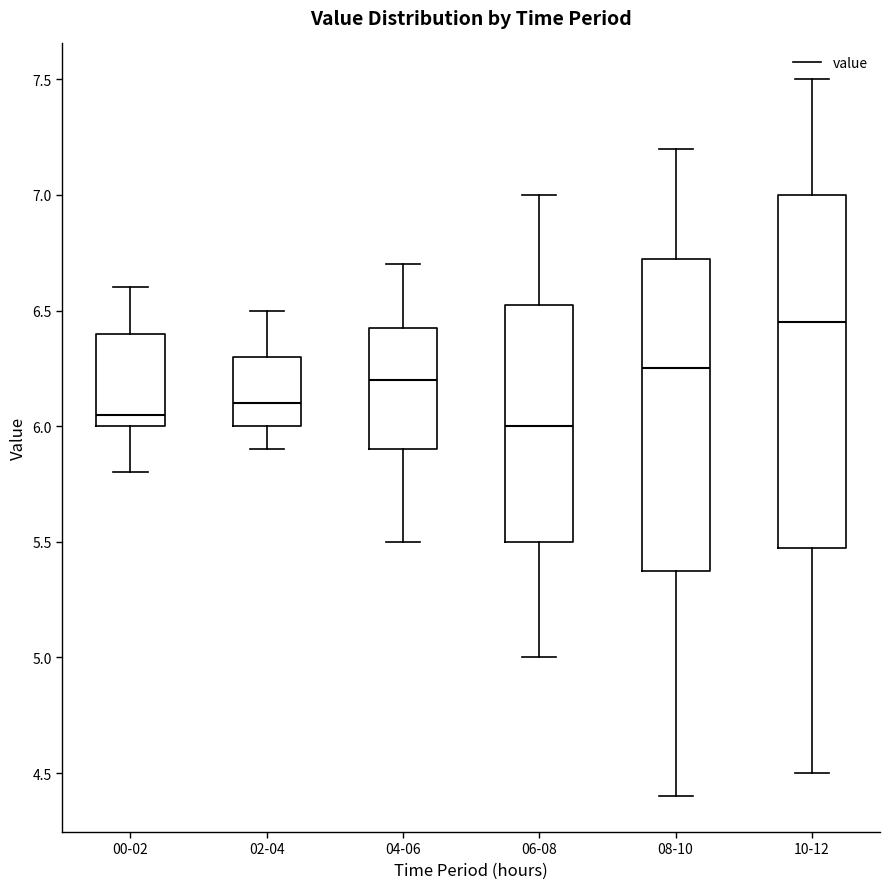

Where is the upper edge of the box for 02-04 on the y-axis? The values are not printed on the chart, so give them approximately, as read against the axis.

6.30